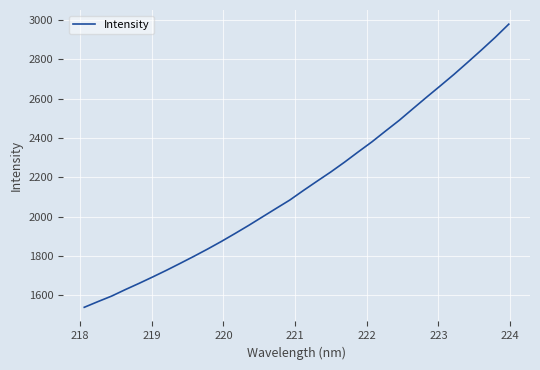

Does the chart have visible grid lines?

Yes